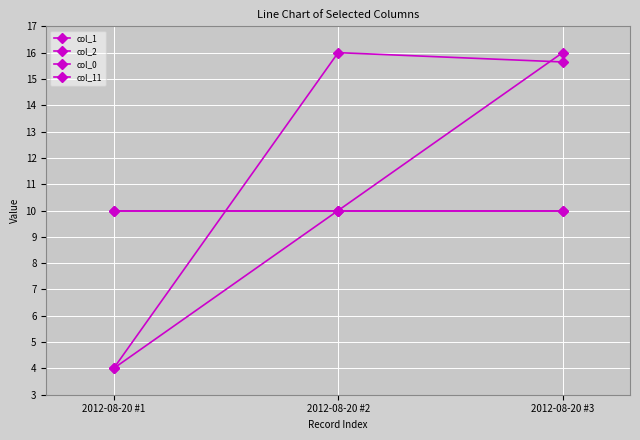

Which category has the highest value across all series?

2012-08-20 #3